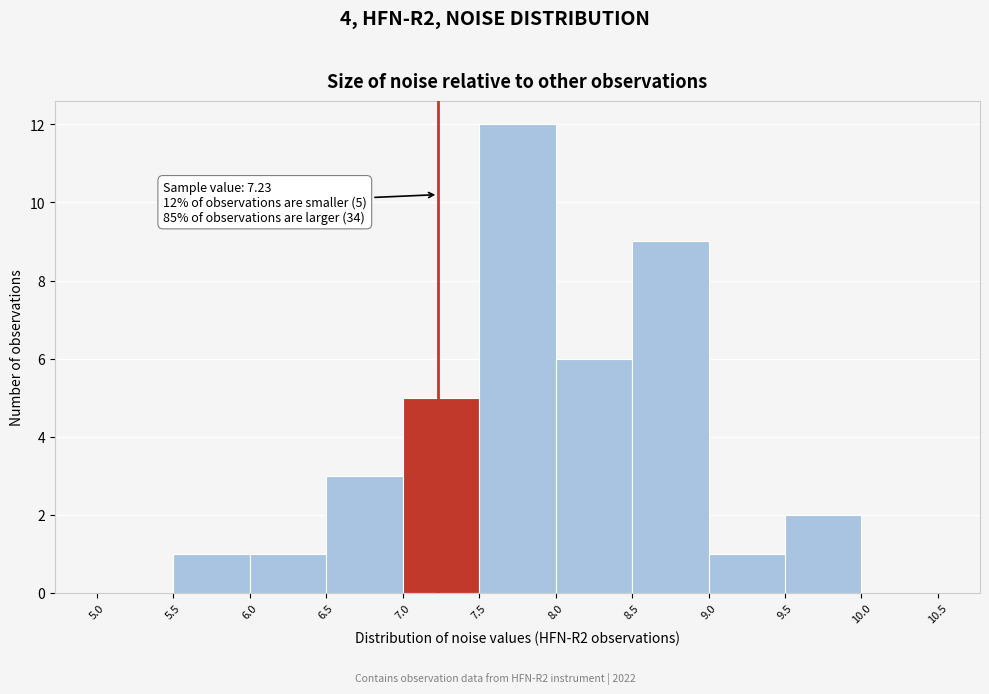

Which range on the x-axis has the tallest bar?

7.5 to 8.0